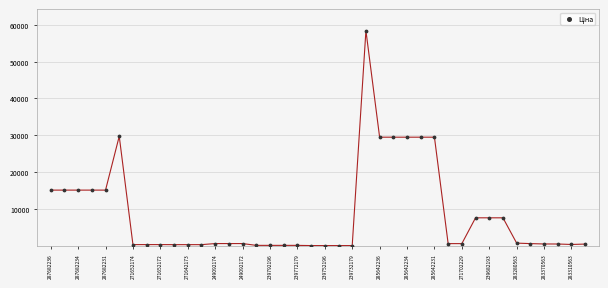

Count the number of points in this scatter plot.

40